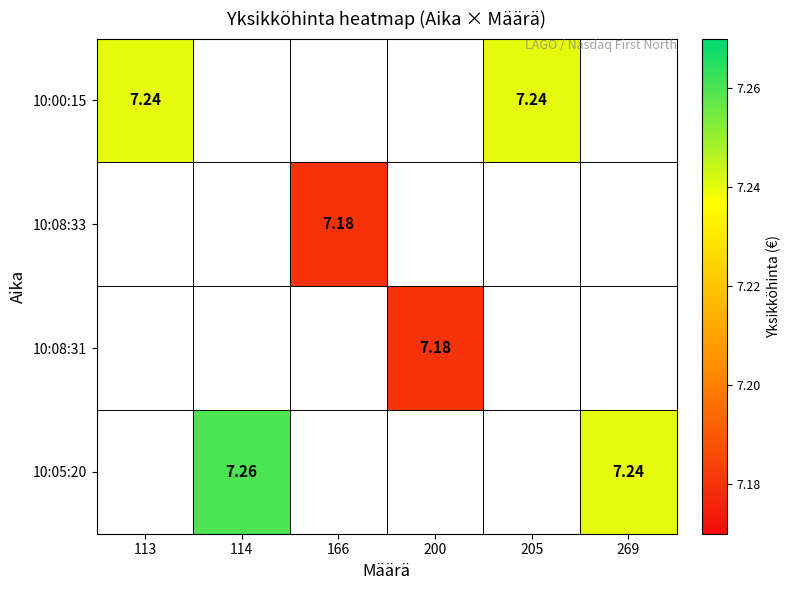

The value of 10:00:15 at 205 is 1.9. True or false?

False